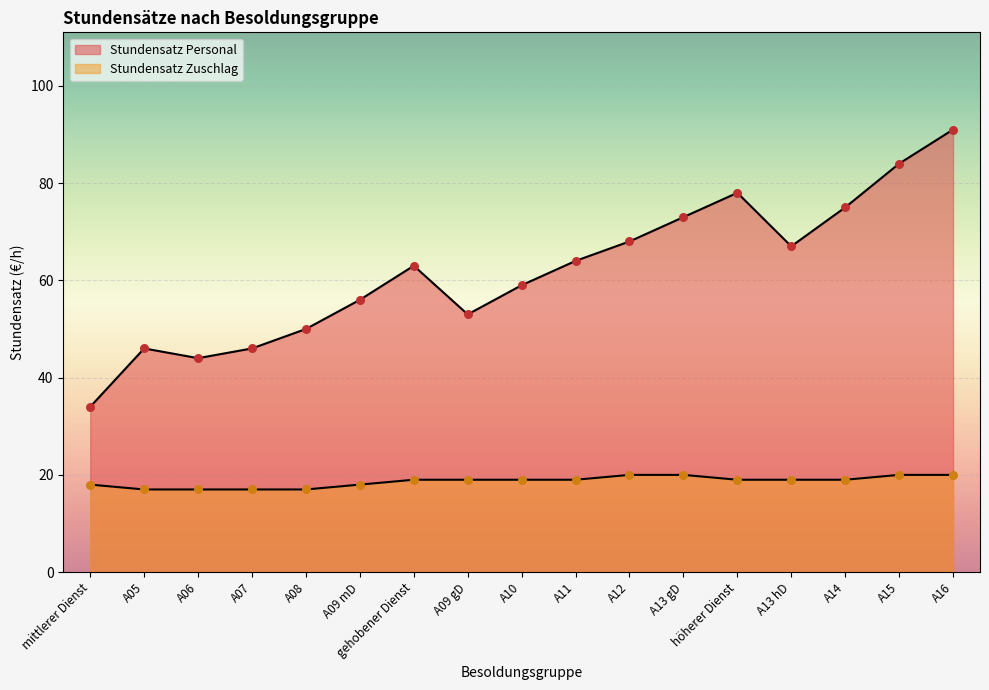

Which series contains the highest Y value?

Stundensatz Personal